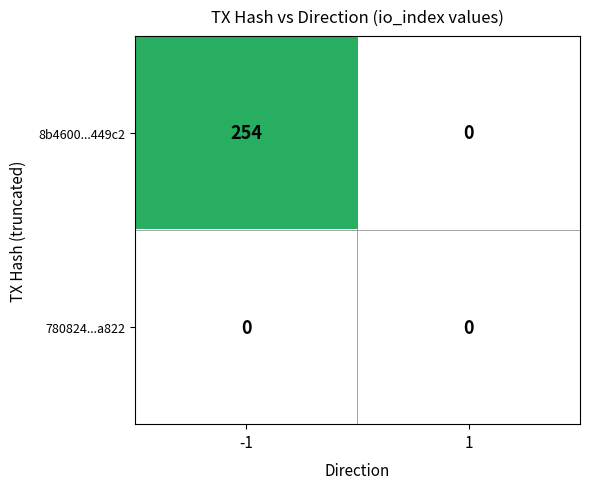

The 8b4600...449c2 series shows 0 at 1. True or false?

True